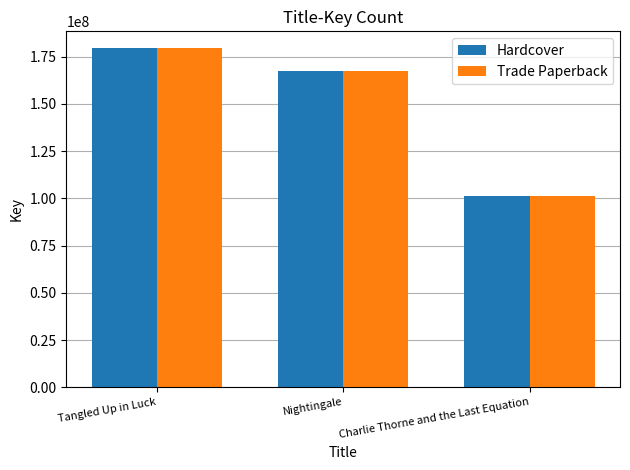

List the labels in order of Hardcover value, smallest first.

Charlie Thorne and the Last Equation, Nightingale, Tangled Up in Luck